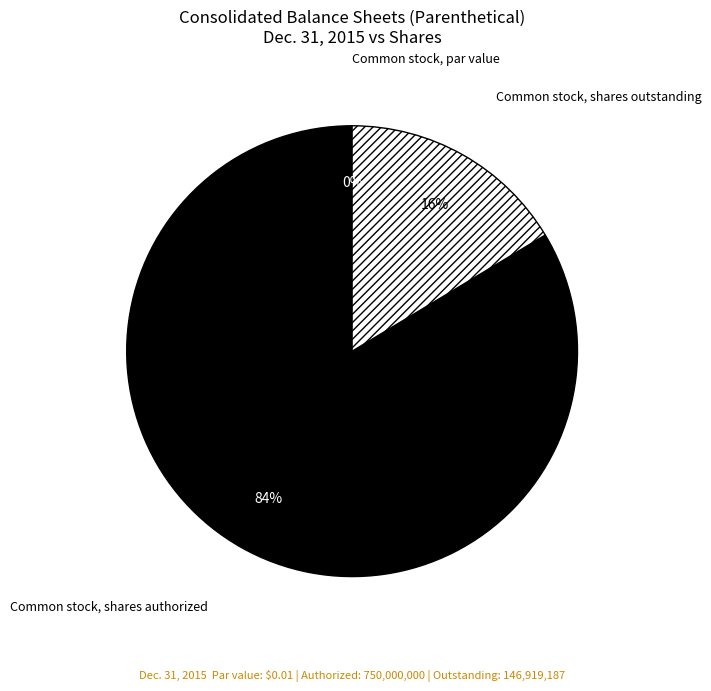

What is the total percentage of Common stock, shares authorized and Common stock, shares outstanding?

100.0%